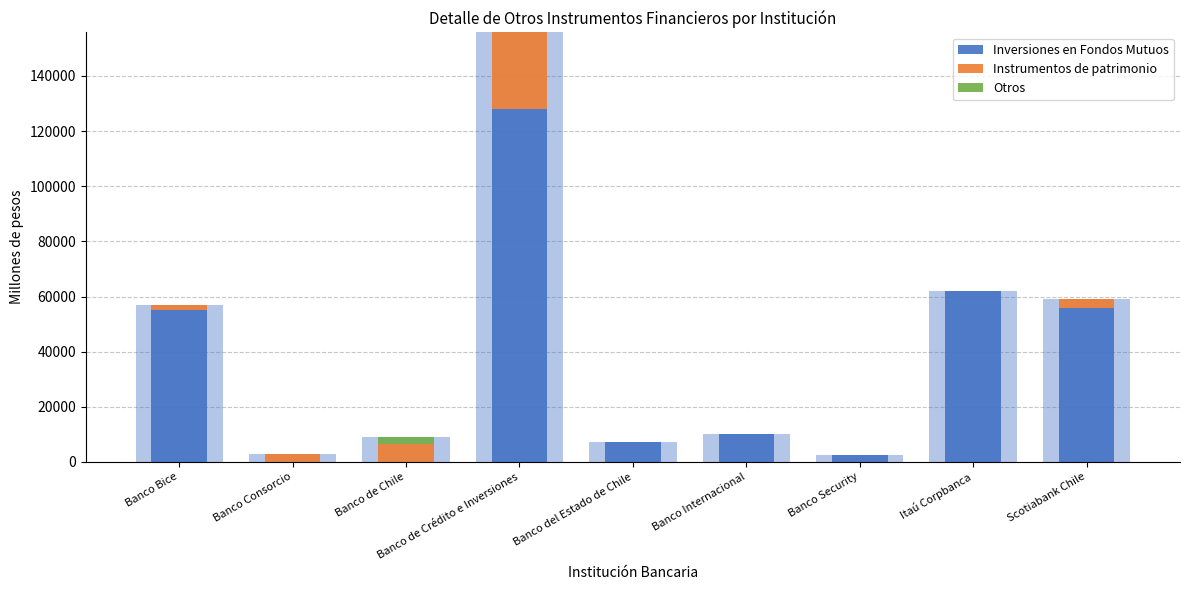

What are all the series names shown in the legend?

Inversiones en Fondos Mutuos, Instrumentos de patrimonio, Otros